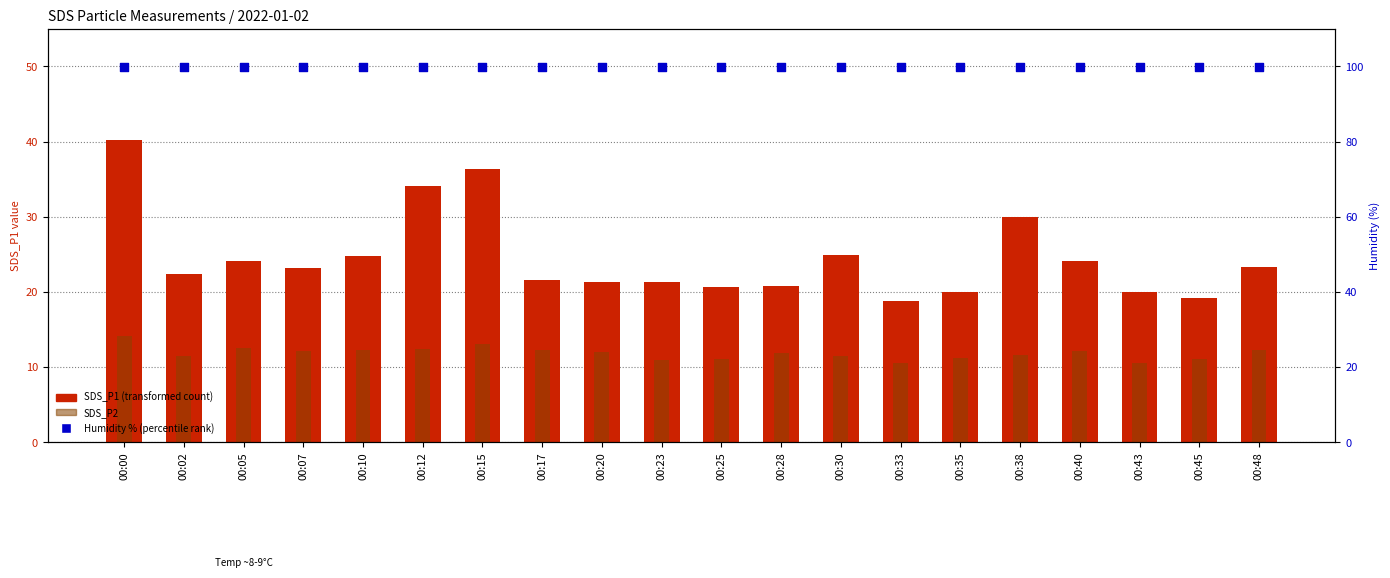

Which series has the largest total across all categories?

Humidity % (percentile rank)